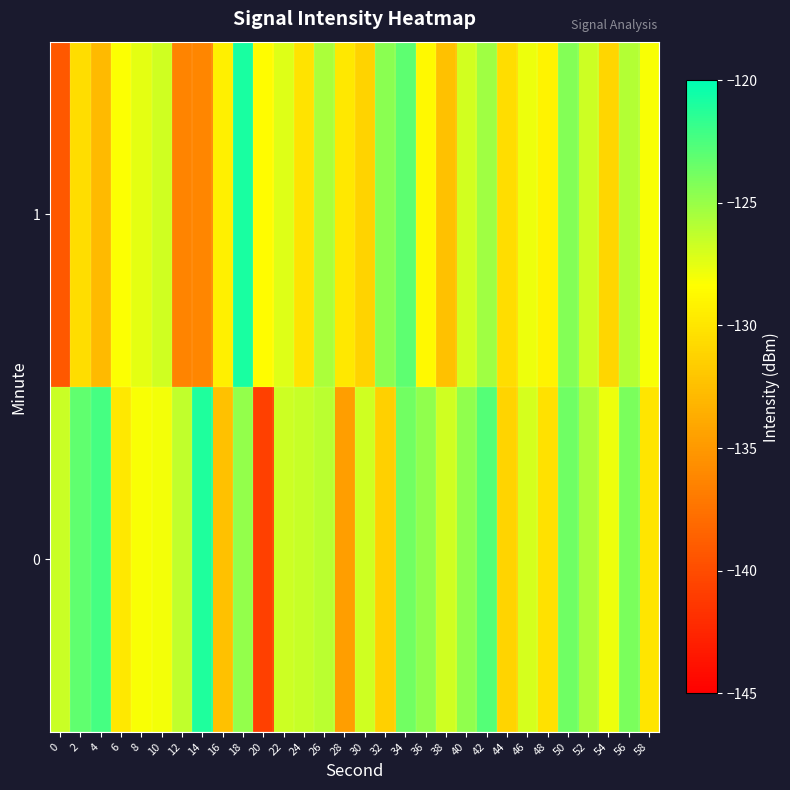

Reading left to right, transcribe all the data shown in this chart.

0: 0=-126.6	2=-123.2	4=-122.3	6=-129.8	8=-128.1	10=-127.9	12=-126.3	14=-121.0	16=-132.4	18=-124.9	20=-140.7	22=-126.7	24=-126.5	26=-126.1	28=-134.6	30=-126.8	32=-131.4	34=-123.8	36=-124.7	38=-126.8	40=-124.8	42=-122.8	44=-131.1	46=-126.9	48=-130.3	50=-123.7	52=-125.6	54=-127.7	56=-124.1	58=-130.0
1: 0=-139.2	2=-130.5	4=-132.8	6=-128.2	8=-127.4	10=-126.8	12=-136.3	14=-136.1	16=-129.3	18=-120.8	20=-128.5	22=-127.3	24=-130.1	26=-125.6	28=-129.8	30=-131.2	32=-124.5	34=-123.1	36=-128.7	38=-132.4	40=-126.9	42=-125.2	44=-130.5	46=-127.8	48=-129.1	50=-124.3	52=-126.7	54=-131.0	56=-125.9	58=-128.2